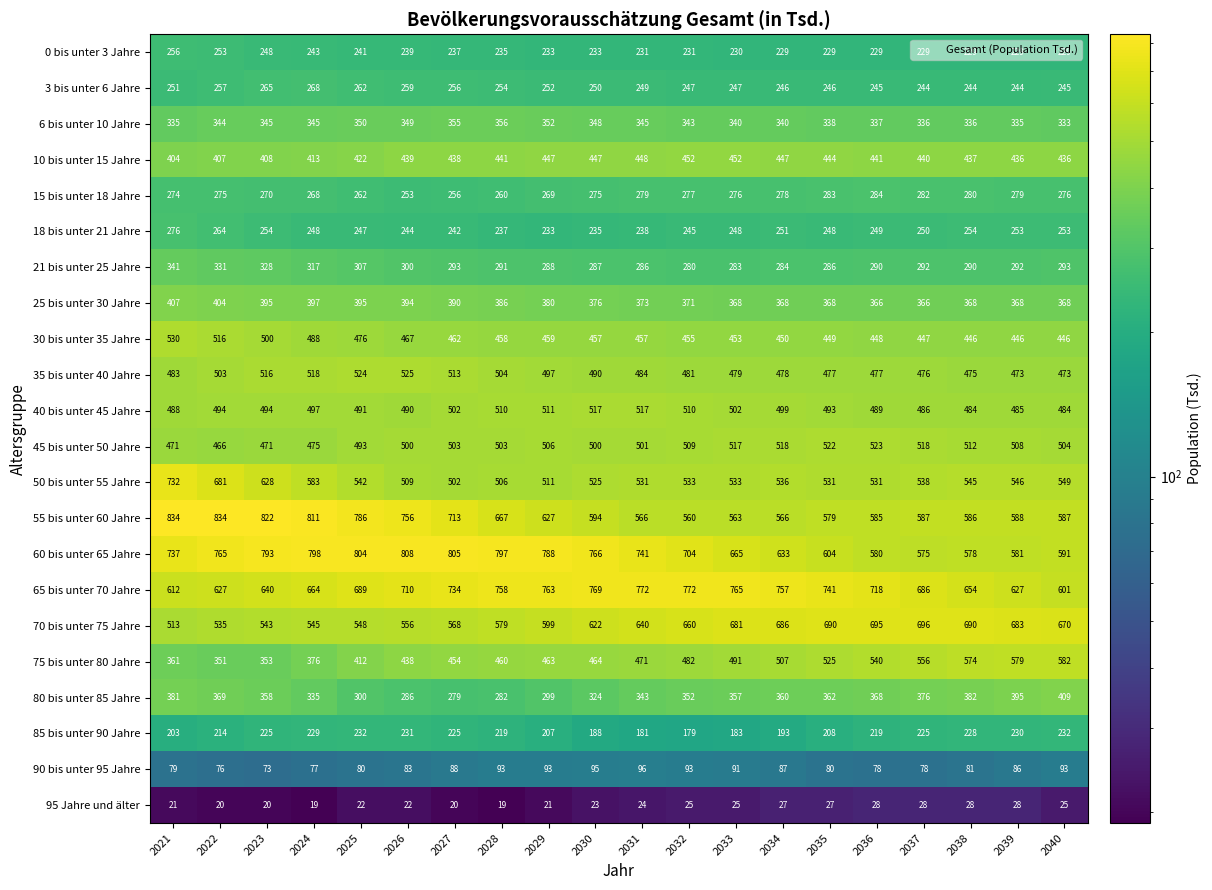

List the series in order of their peak value, highest first.

55 bis unter 60 Jahre, 60 bis unter 65 Jahre, 65 bis unter 70 Jahre, 50 bis unter 55 Jahre, 70 bis unter 75 Jahre, 75 bis unter 80 Jahre, 30 bis unter 35 Jahre, 35 bis unter 40 Jahre, 45 bis unter 50 Jahre, 40 bis unter 45 Jahre, 10 bis unter 15 Jahre, 80 bis unter 85 Jahre, 25 bis unter 30 Jahre, 6 bis unter 10 Jahre, 21 bis unter 25 Jahre, 15 bis unter 18 Jahre, 18 bis unter 21 Jahre, 3 bis unter 6 Jahre, 0 bis unter 3 Jahre, 85 bis unter 90 Jahre, 90 bis unter 95 Jahre, 95 Jahre und älter